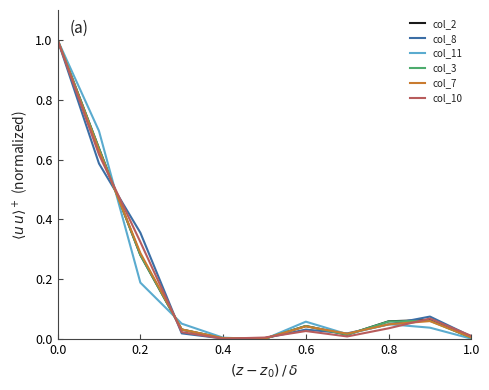

How many lines are shown in the chart?

6